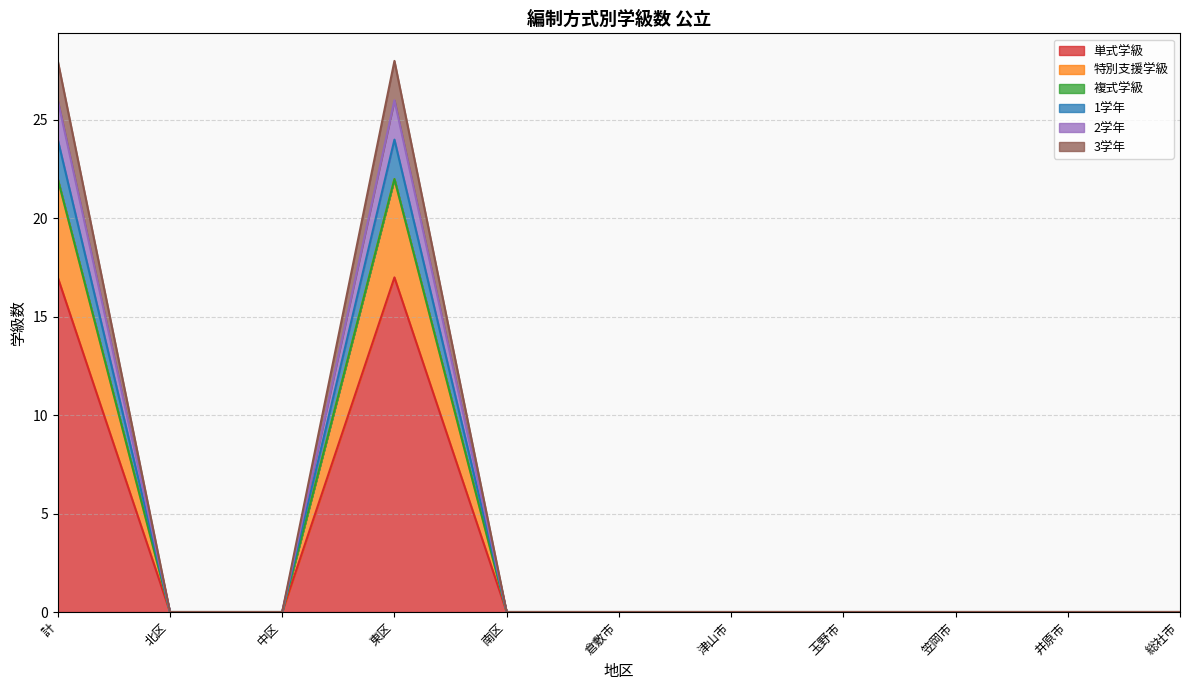

True or false: 1学年 has a value of 28 at 計.

False